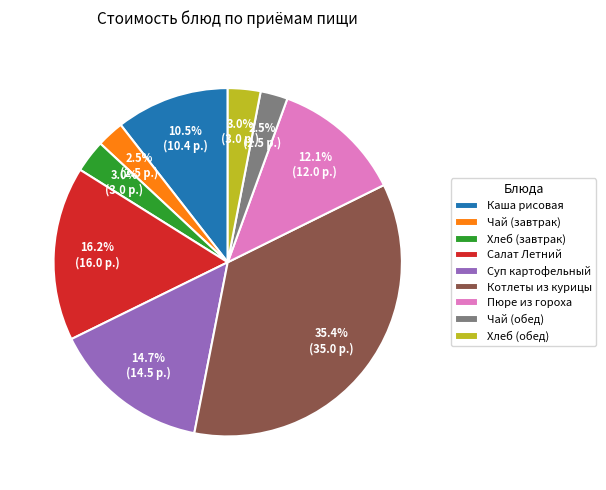

Is it true that Хлеб (обед) is 9% of the pie?

False